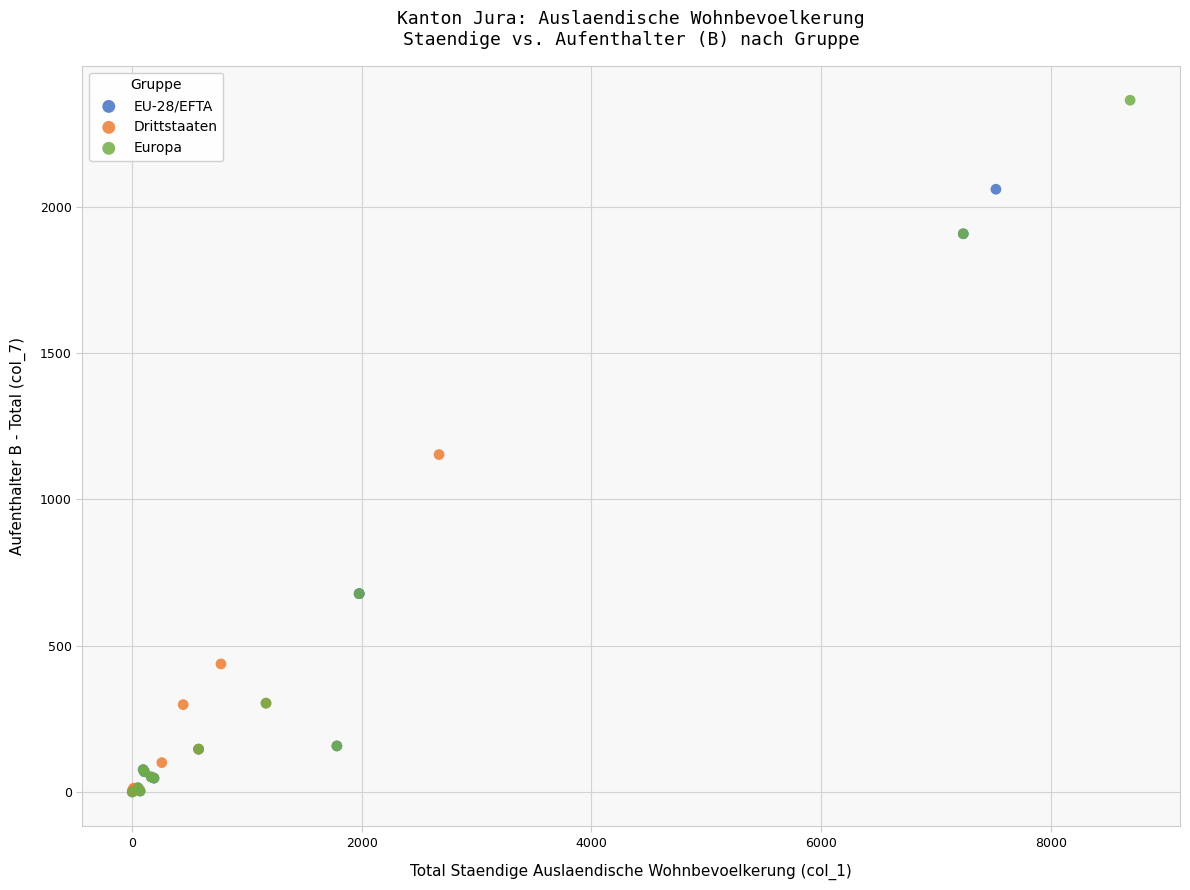

Which series has the largest Y range (max minus min)?

Europa